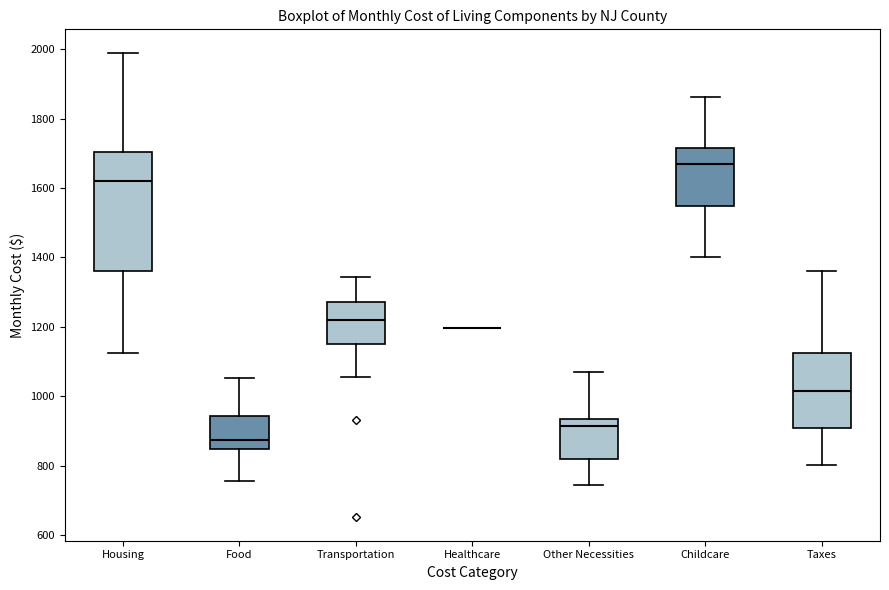

Where does the lower whisker of the box for Transportation end on the y-axis? The values are not printed on the chart, so give them approximately, as read against the axis.

1060